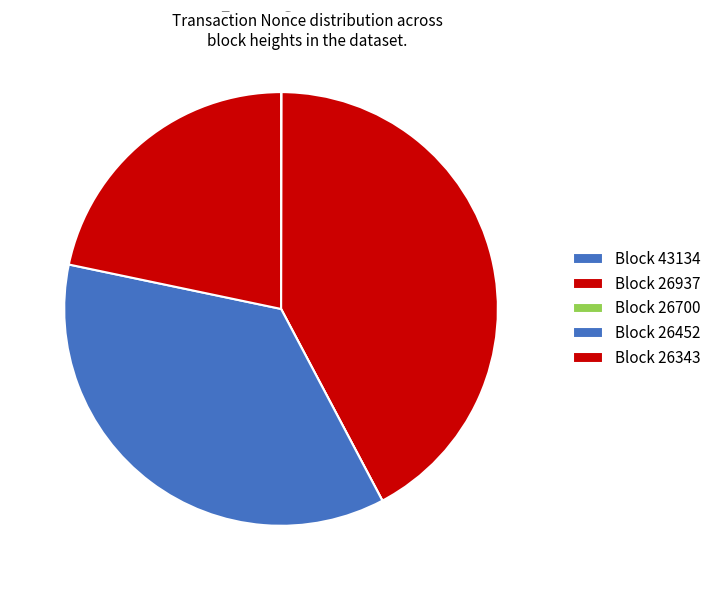

Count the number of slices in the pie.

5